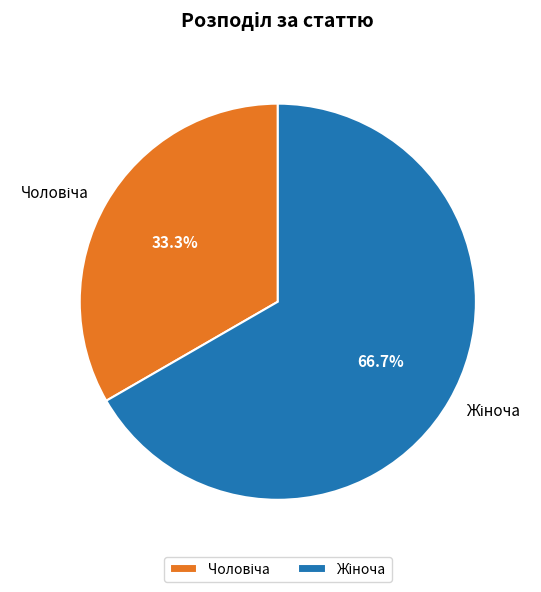

How many segments does this pie chart have?

2